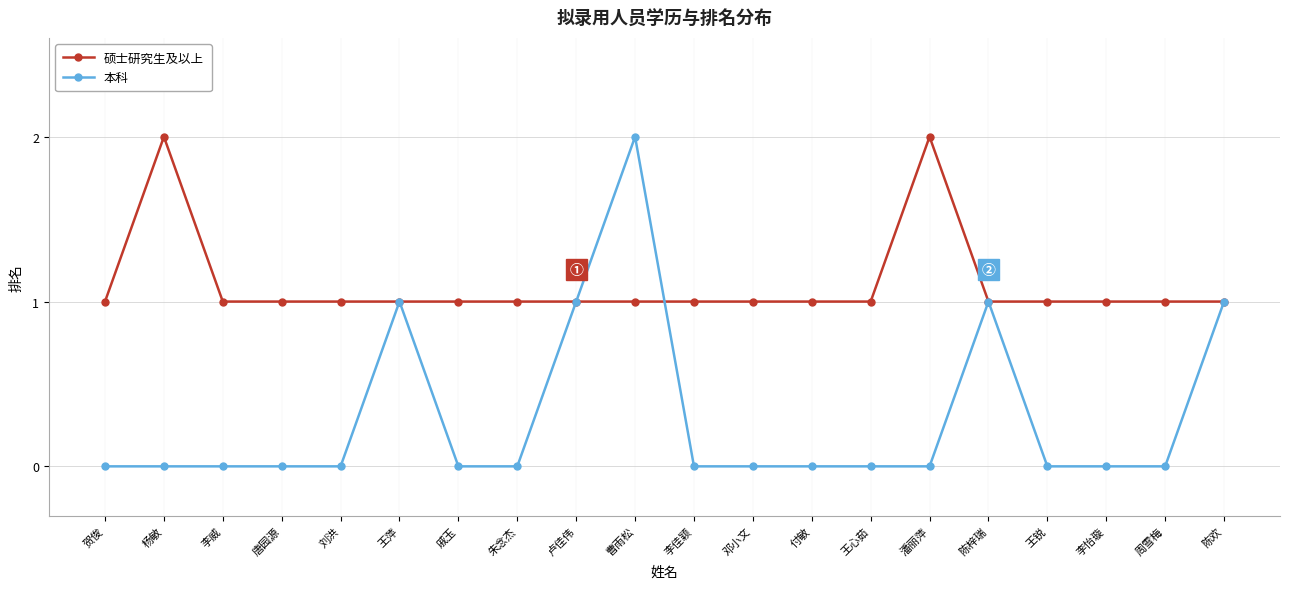

What is the label of the 6th point from the left?

王萍